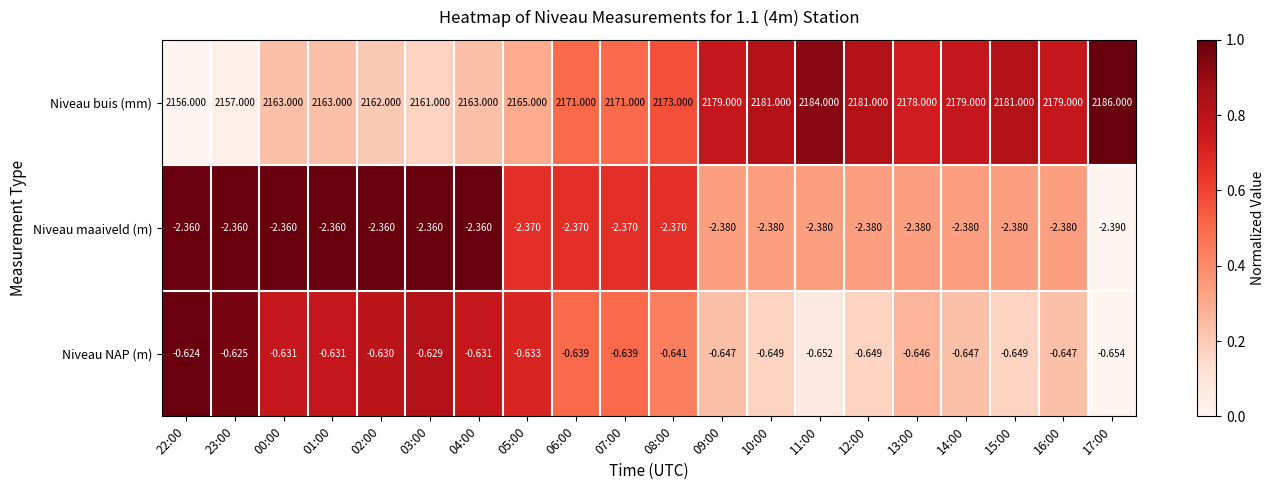

At how many categories does at least one series exceed 0?

20